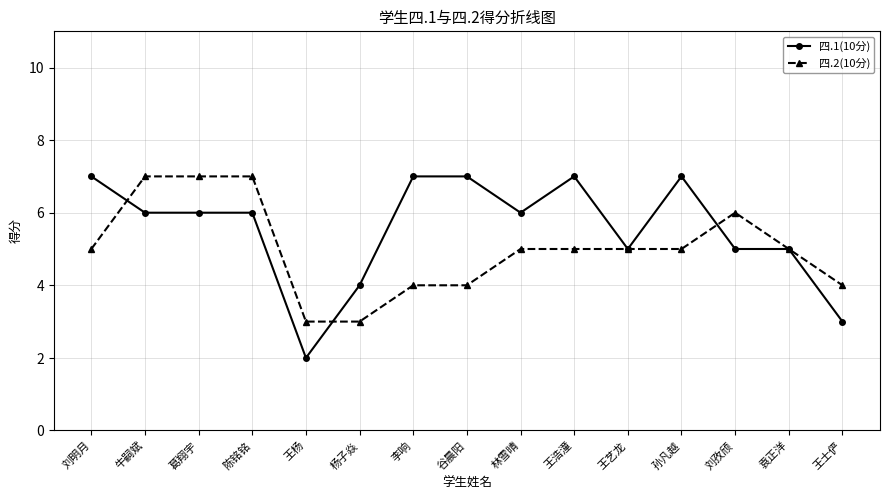

How many lines are shown in the chart?

2